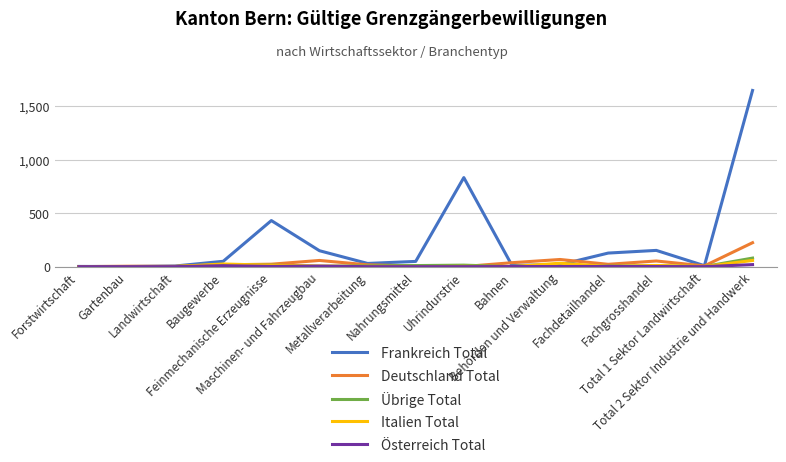

Is the value of Frankreich Total at Metallverarbeitung greater than the value of Italien Total at Fachdetailhandel?

Yes